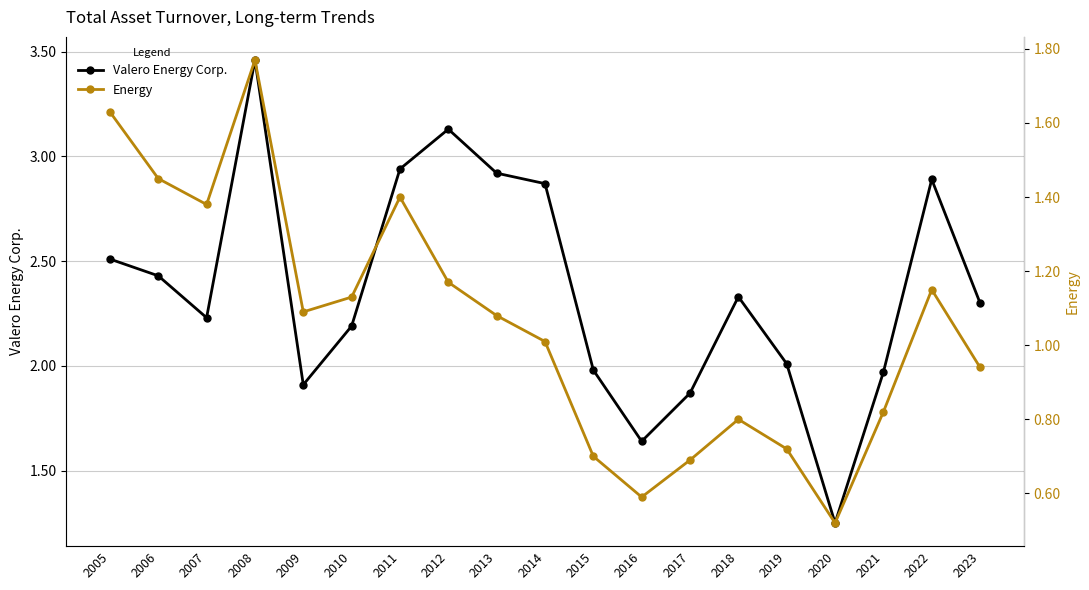

What is the difference between the Energy values at 2010 and 2015?

0.4